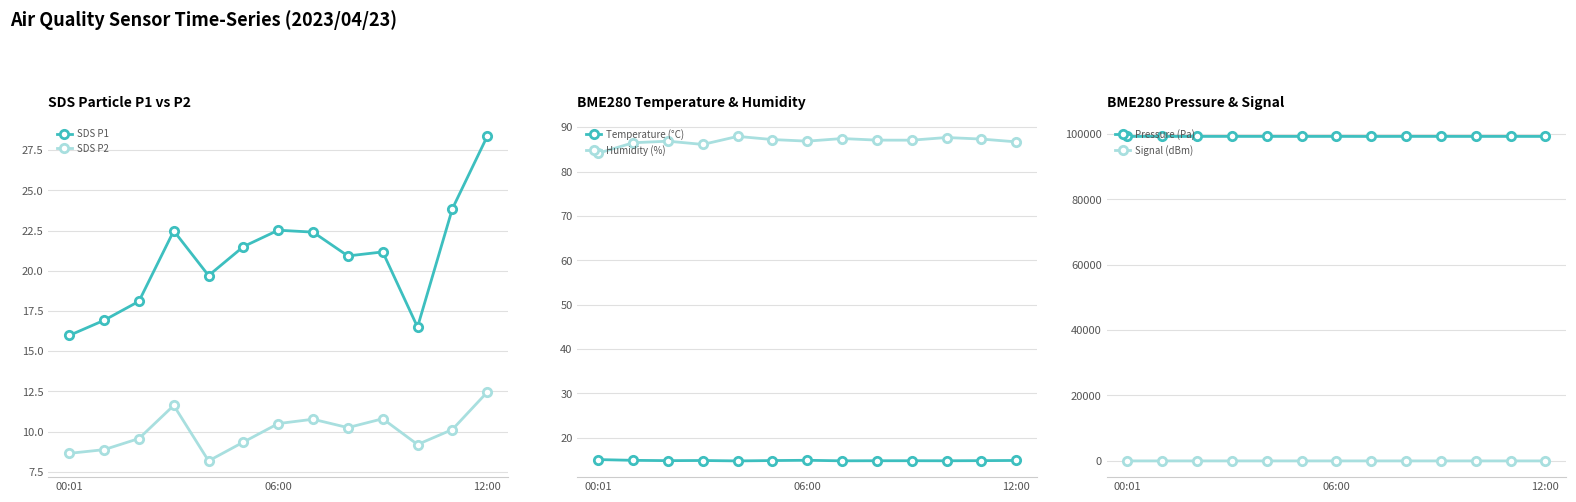

At how many categories does at least one series exceed 95904?

13